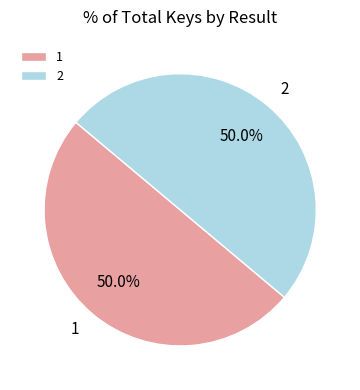

What is the ratio of the value at 1 to the value at 2?

1.0